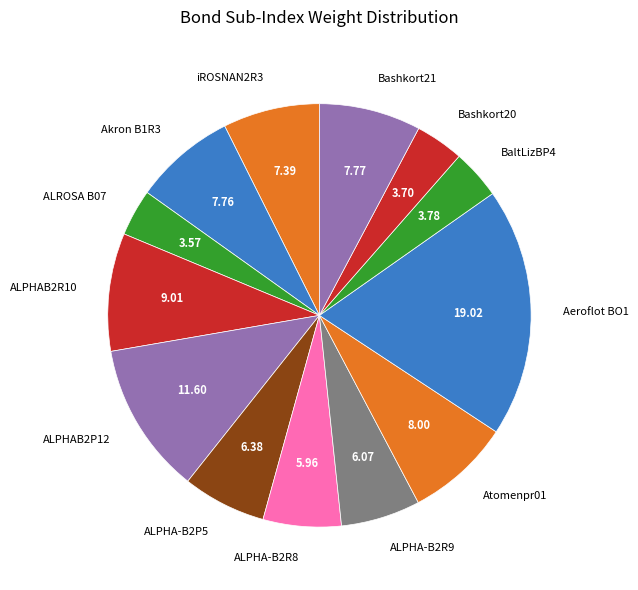

Which has a higher value, ALPHAB2P12 or ALPHAB2R10?

ALPHAB2P12